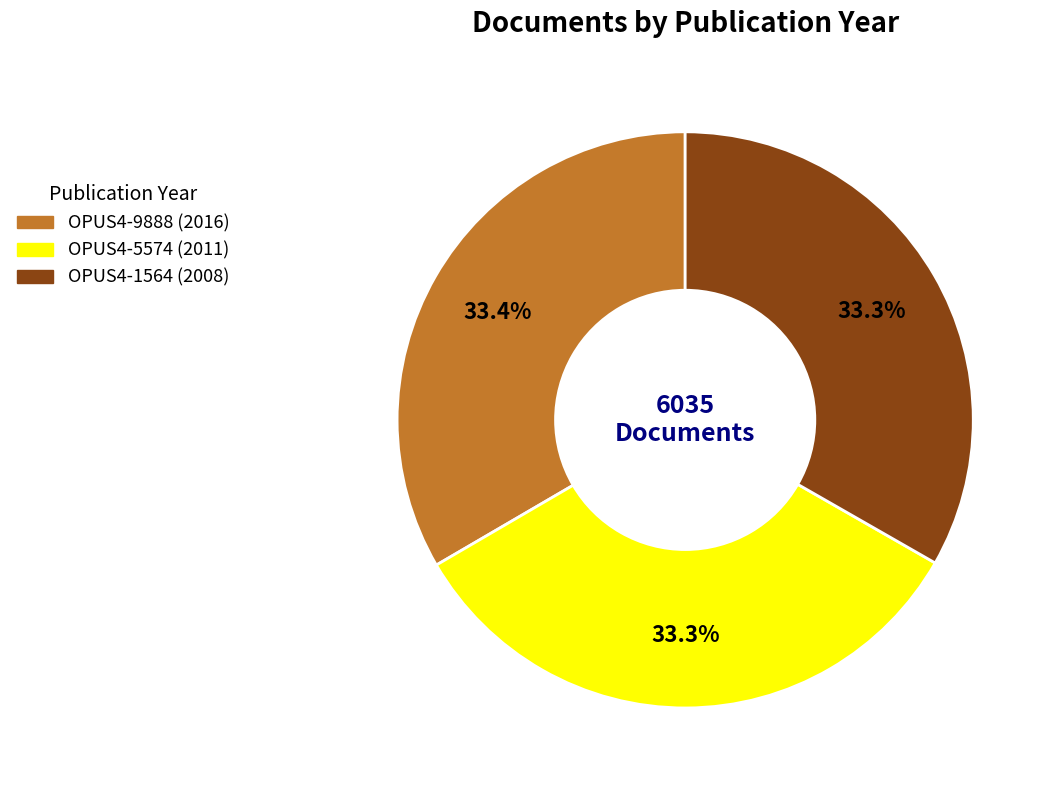

Does OPUS4-5574 (2011) represent more than half of the total?

No